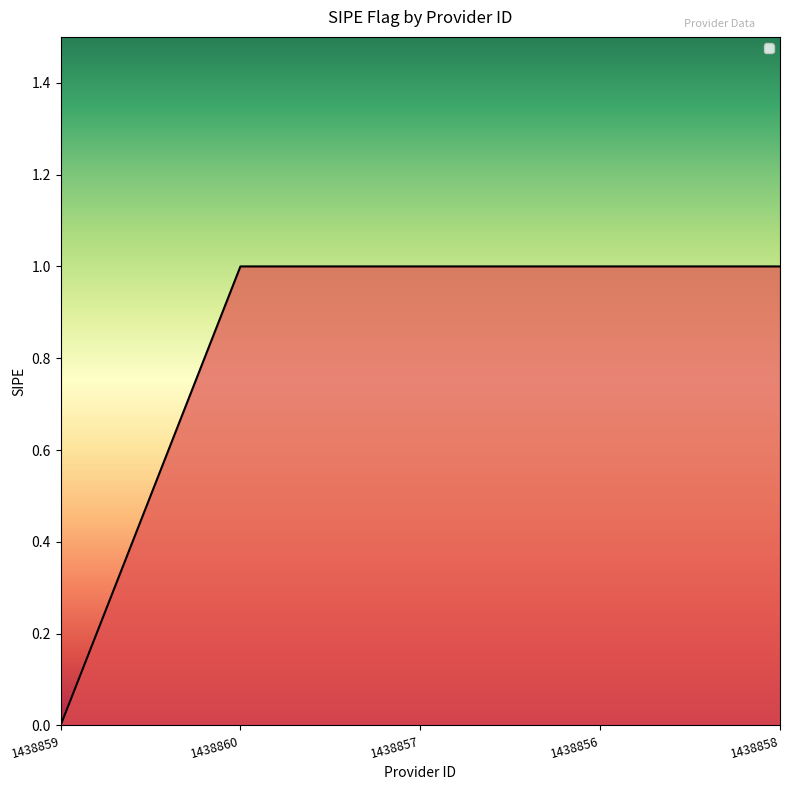

How many values are between 1 and 2?

4